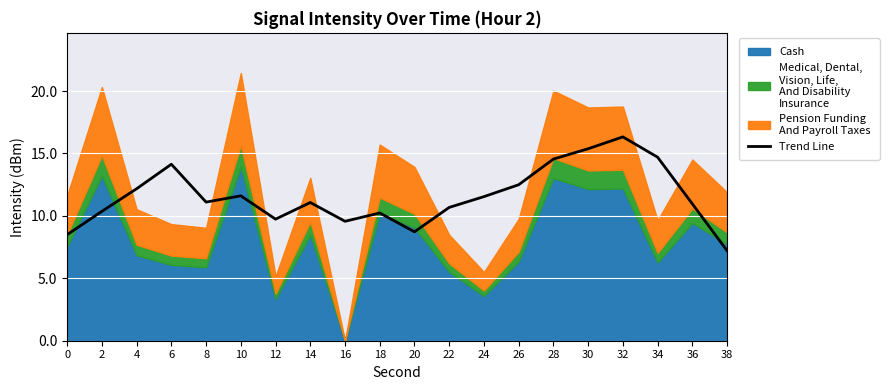

What is the average value?

11.6